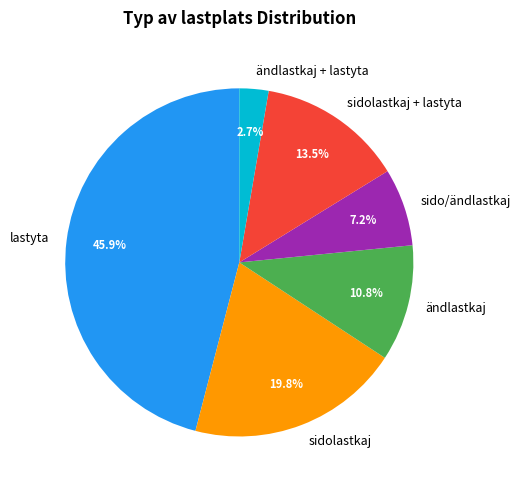

How many segments does this pie chart have?

6